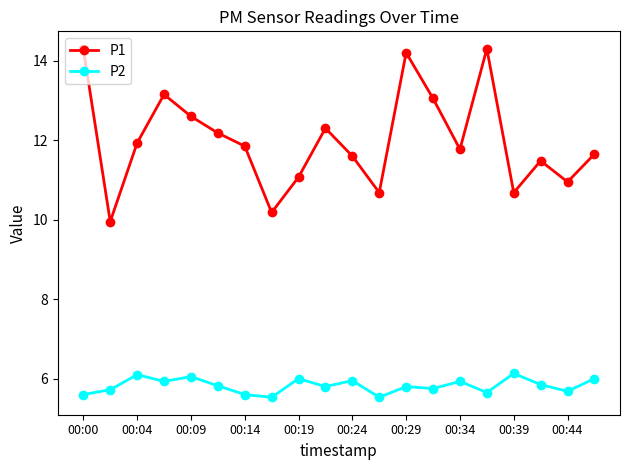

True or false: P1 and P2 intersect in this chart.

False